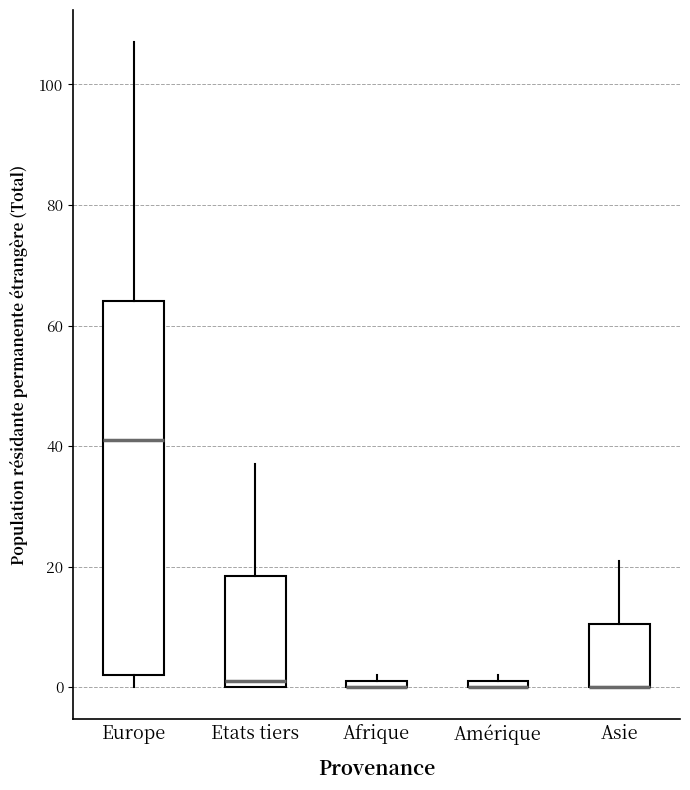

Which box is the tallest, from its lower edge to its upper edge?

Europe